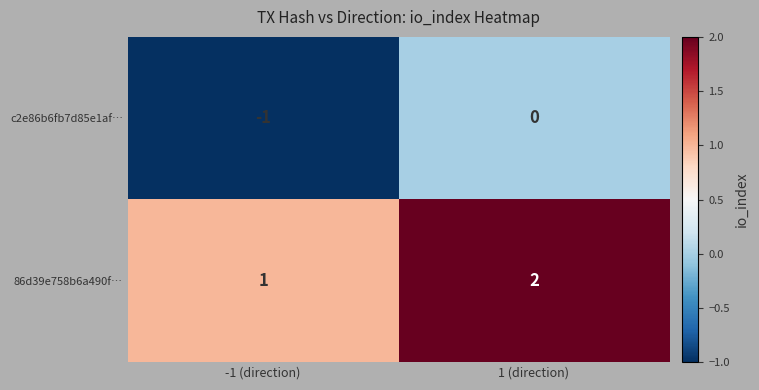

What is the sum of all 86d39e758b6a490f… values?

3